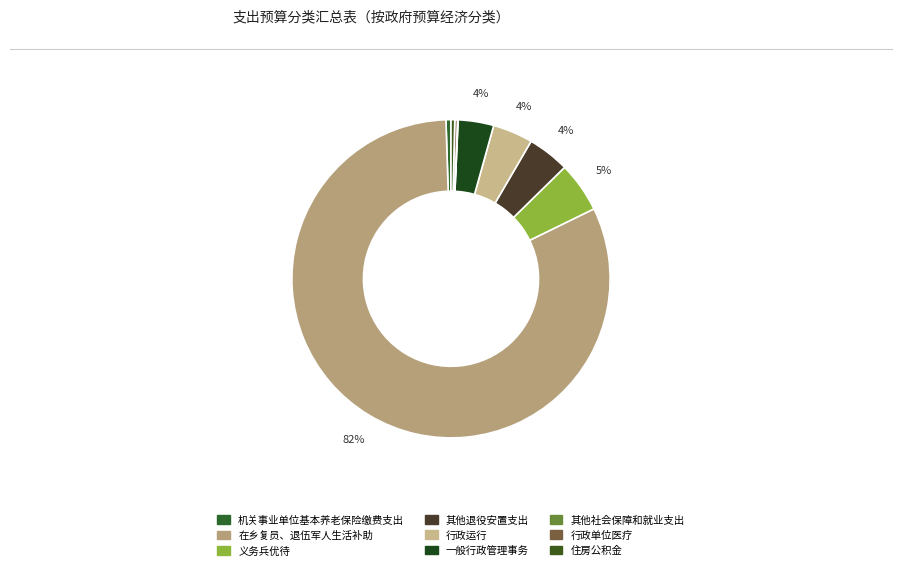

How many slices are in this pie chart?

9